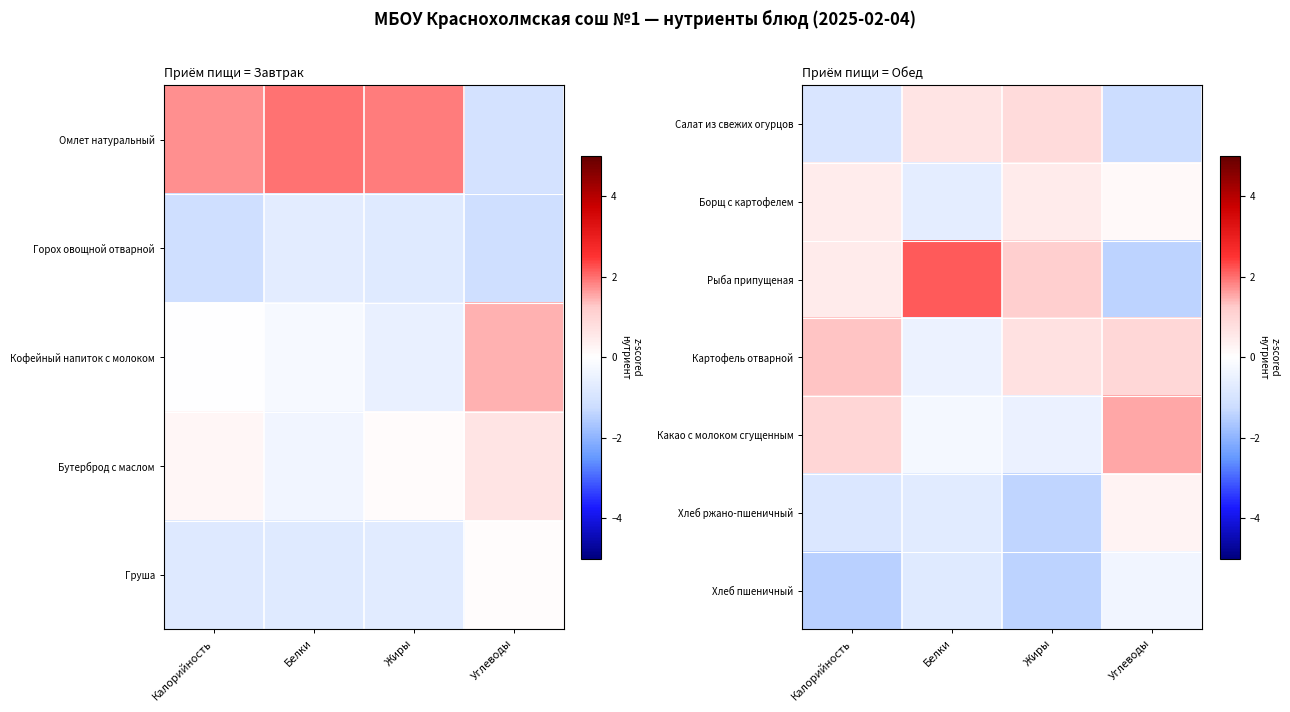

List the series in order of their peak value, highest first.

Рыба припущеная, Какао с молоком сгущенным, Картофель отварной, Салат из свежих огурцов, Борщ с картофелем, Хлеб ржано-пшеничный, Хлеб пшеничный